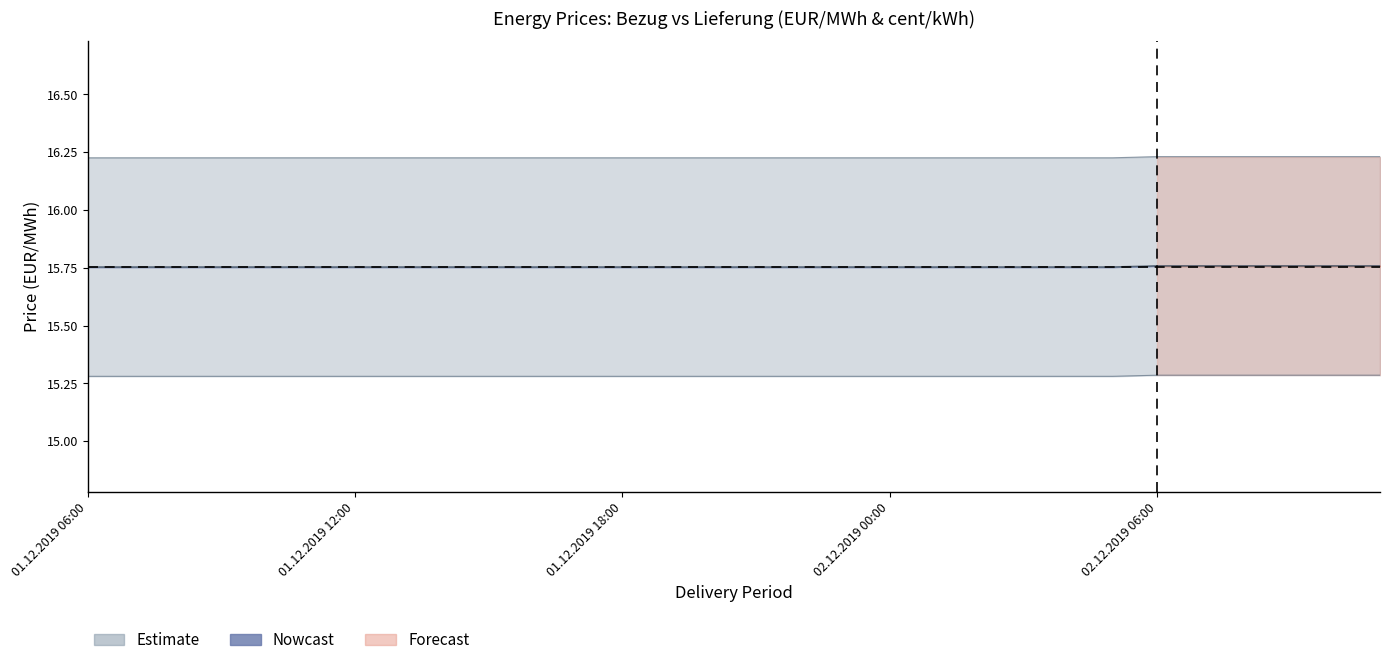

Which category has the lowest value across all series?

01.12.2019 06:00